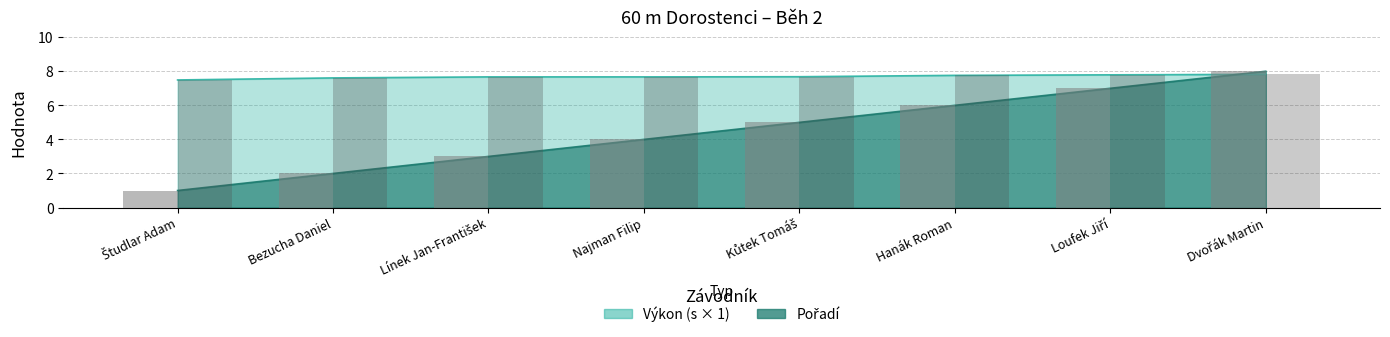

Rank the categories by Výkon value from highest to lowest.

Dvořák Martin, Loufek Jiří, Hanák Roman, Kůtek Tomáš, Línek Jan-František, Najman Filip, Bezucha Daniel, Študlar Adam